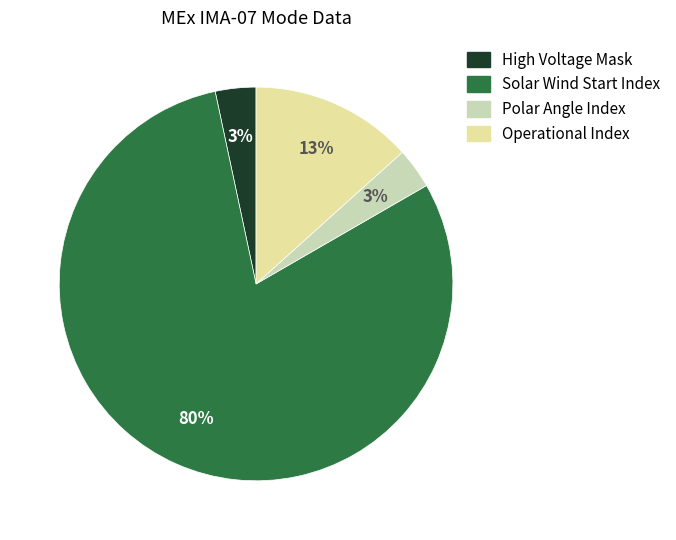

To the nearest percent, what is the average slice percentage?

25%